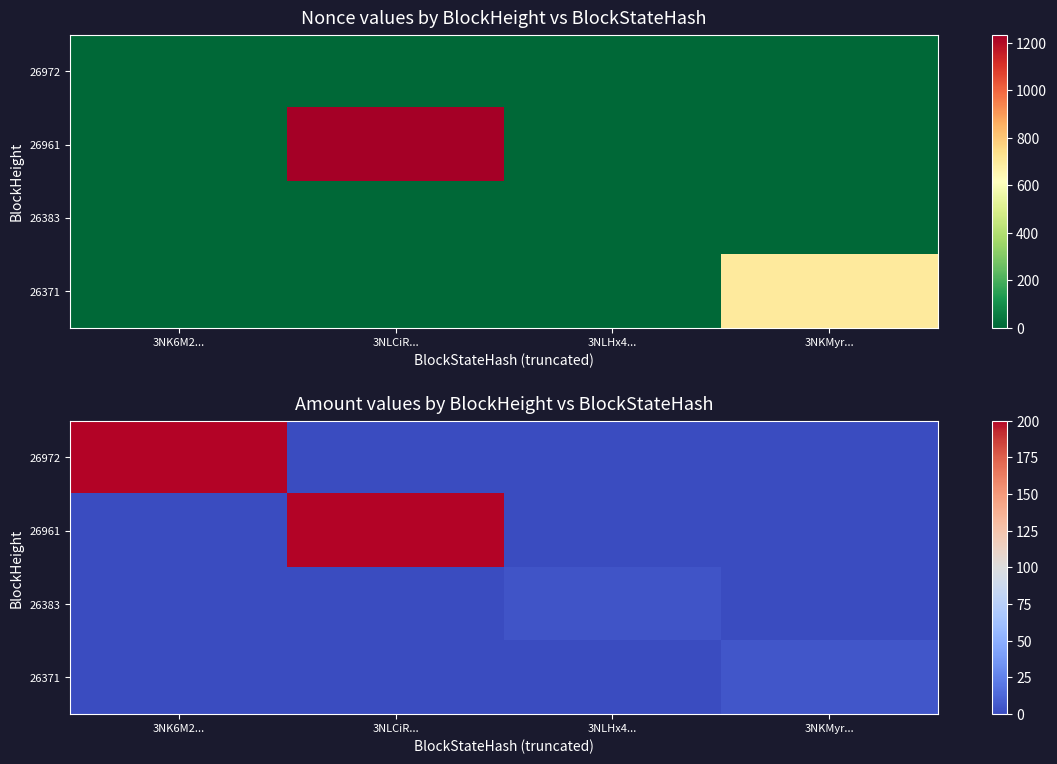

Rank the categories by 26383 value from highest to lowest.

3NLHx4..., 3NK6M2..., 3NLCiR..., 3NKMyr...